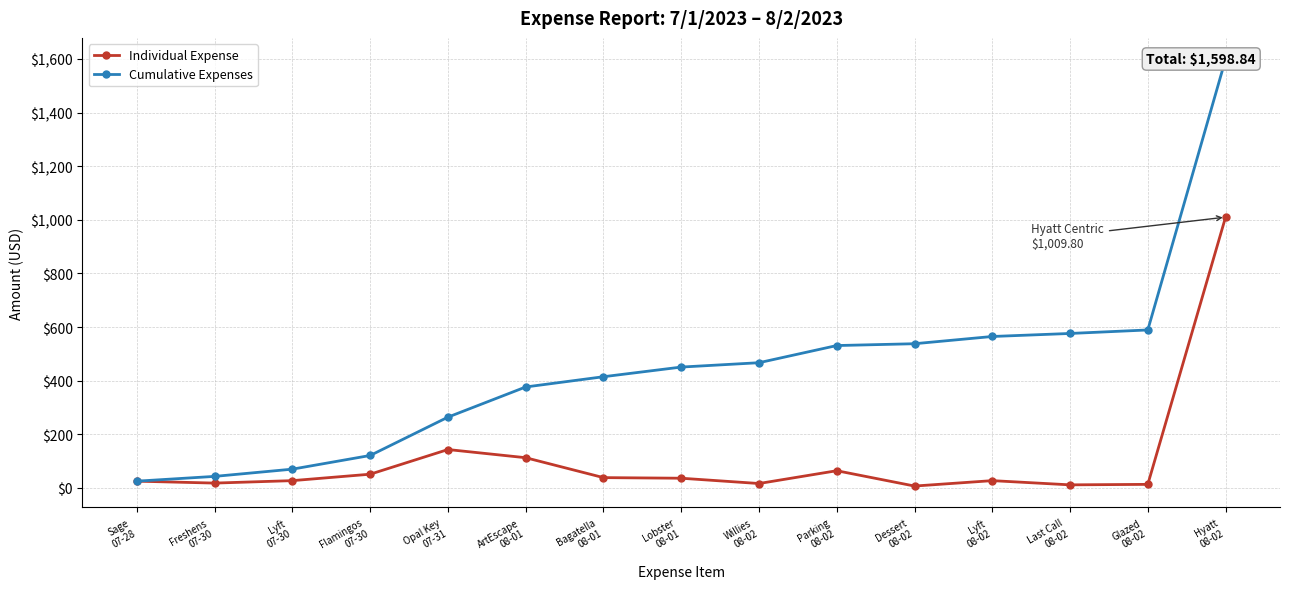

At which label is Individual Expense closest to 508?

Opal Key
07-31